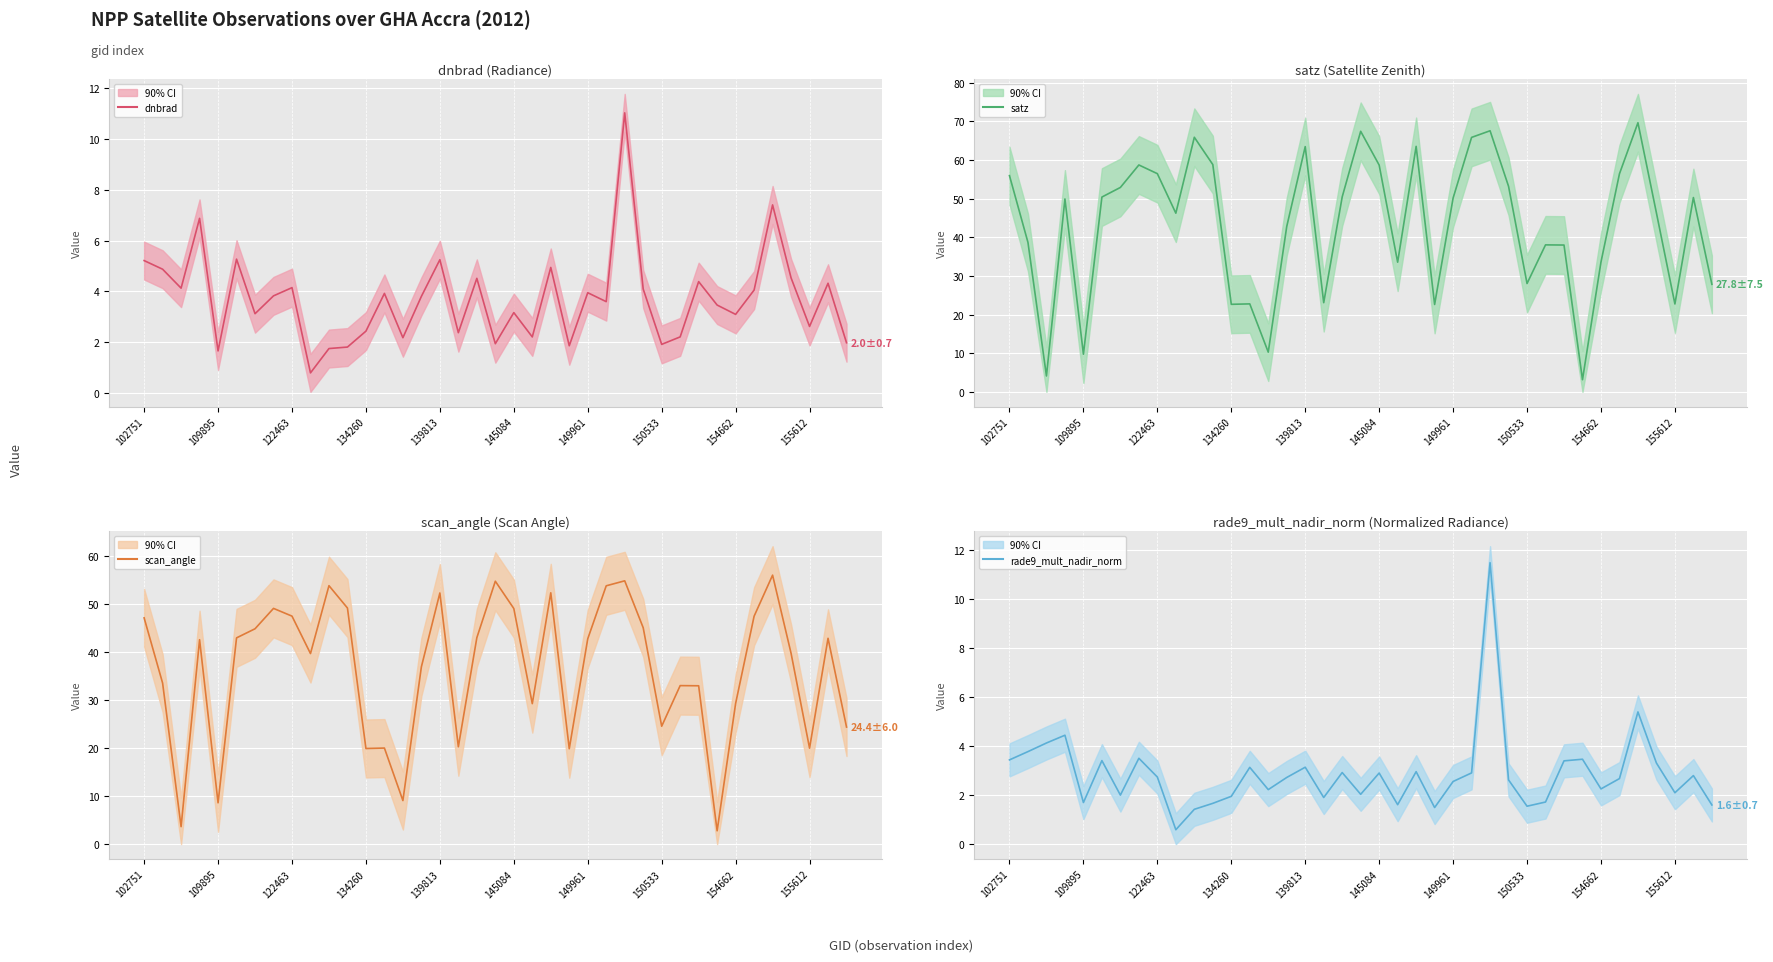

What position from the left is 102751?

1